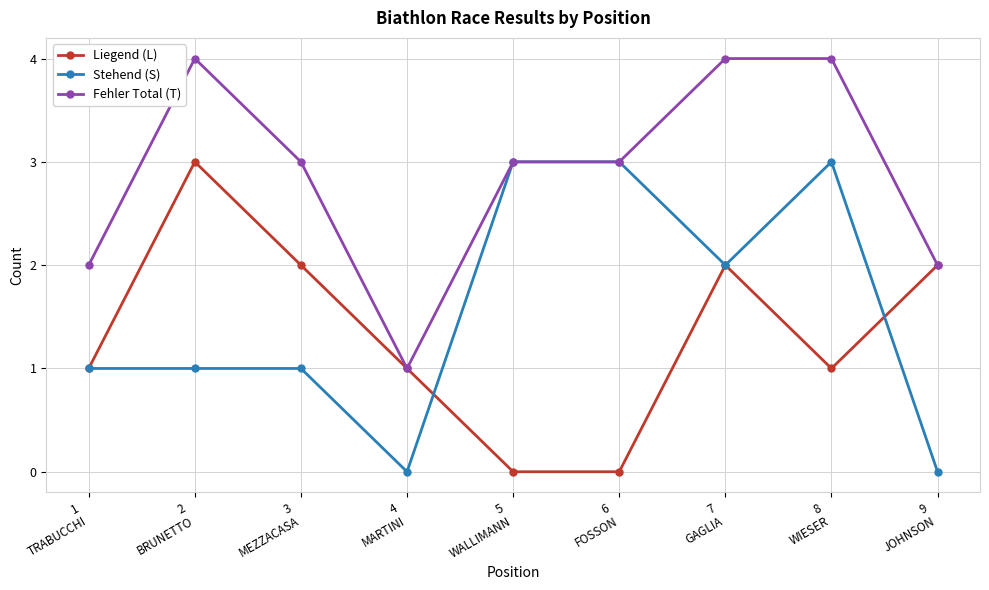

How many series are shown in this chart?

3